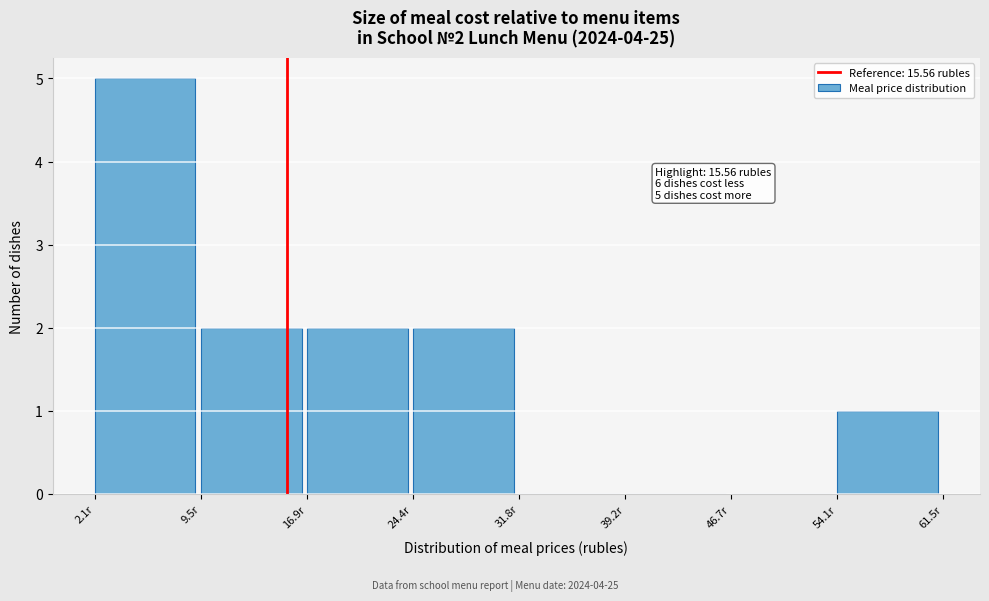

Which range on the x-axis has the tallest bar?

2 to 10